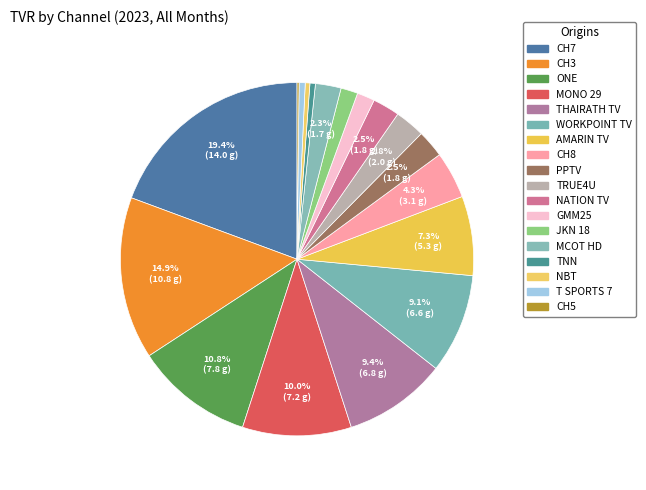

To the nearest percent, what is the difference between the largest and smallest slice percentages?

19%